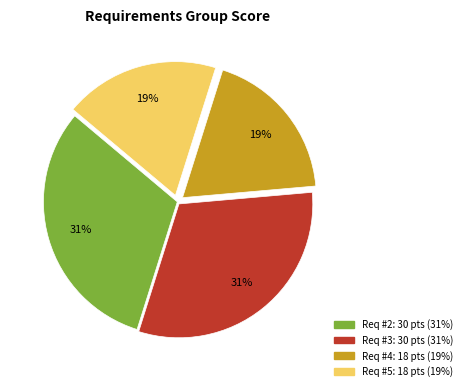

What is the ratio of the value at Req #4 to the value at Req #3?

0.6